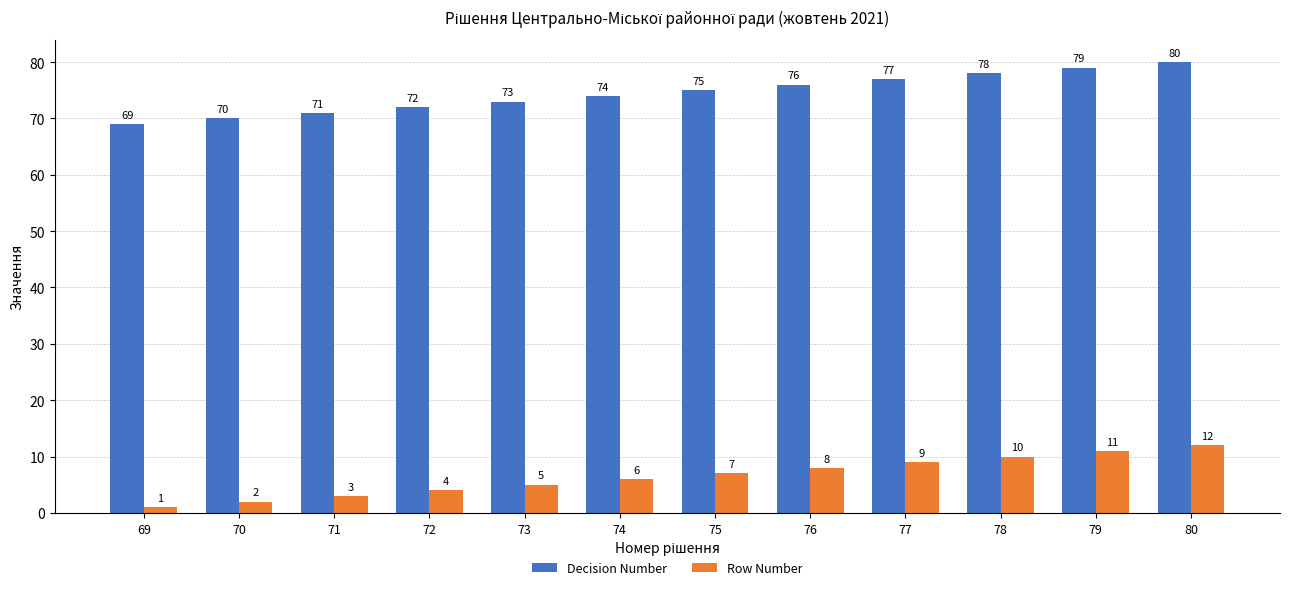

What are all the series names shown in the legend?

Decision Number, Row Number